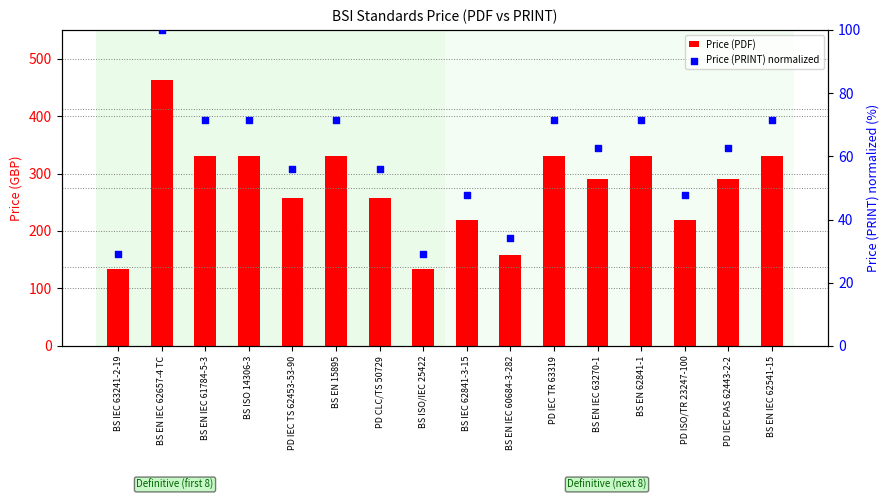

What is the total value across all series at PD CLC/TS 50729?

313.8